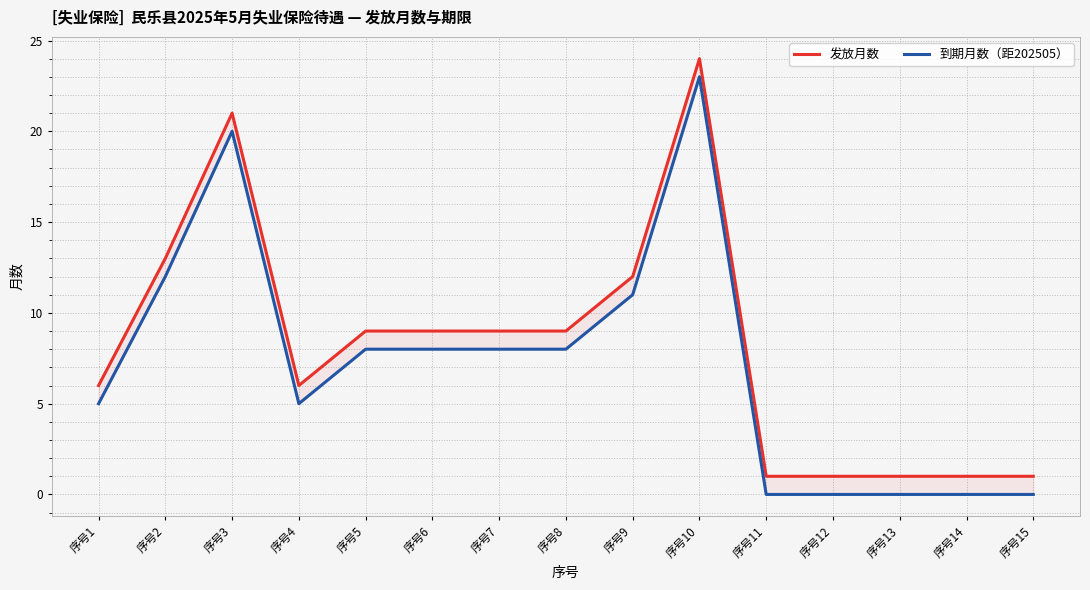

At how many categories does at least one series exceed 13?

2